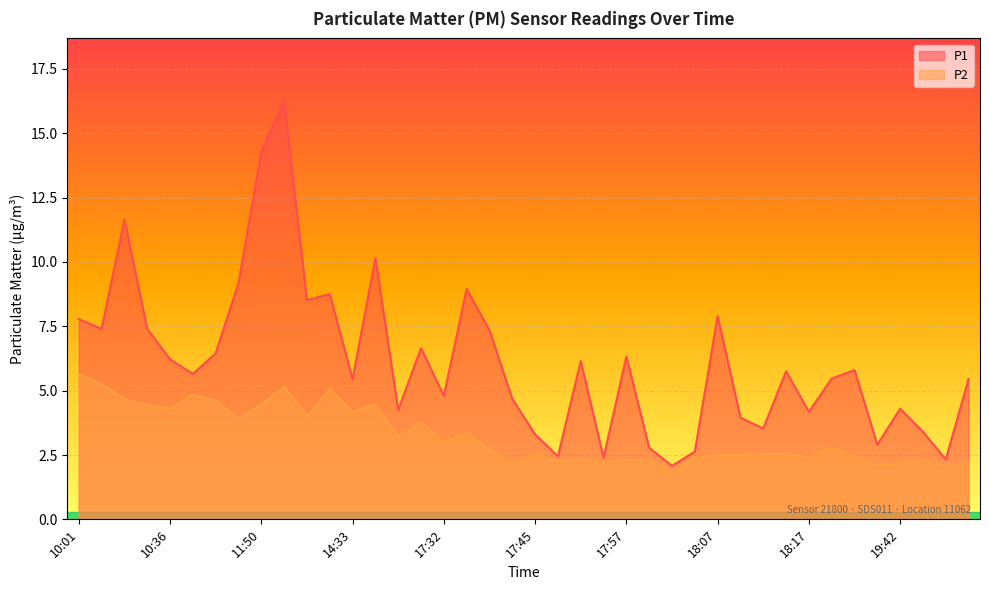

At which label is P1 closest to 9?

17:36